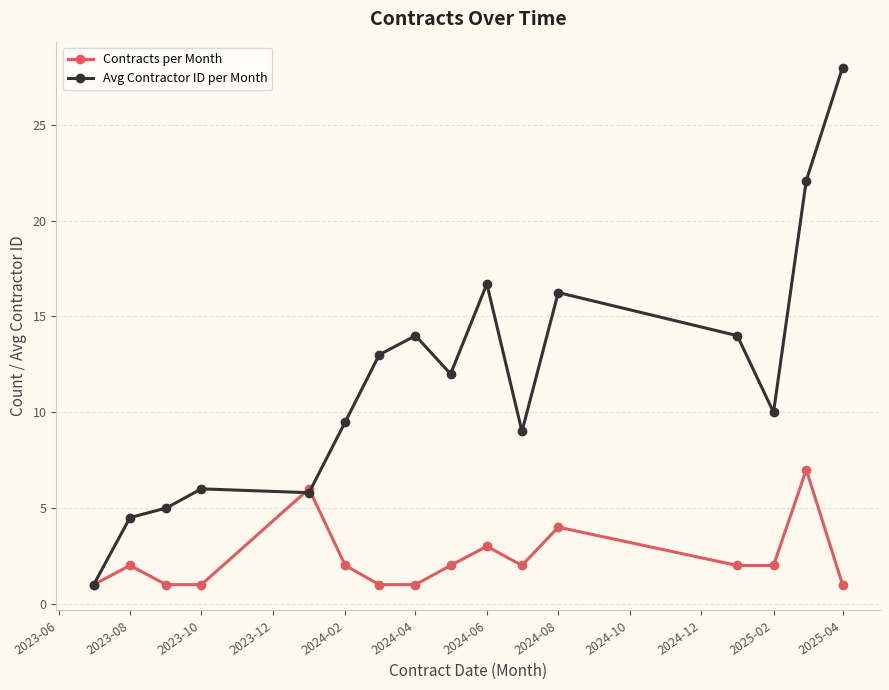

At how many categories does at least one series exceed 27?

1